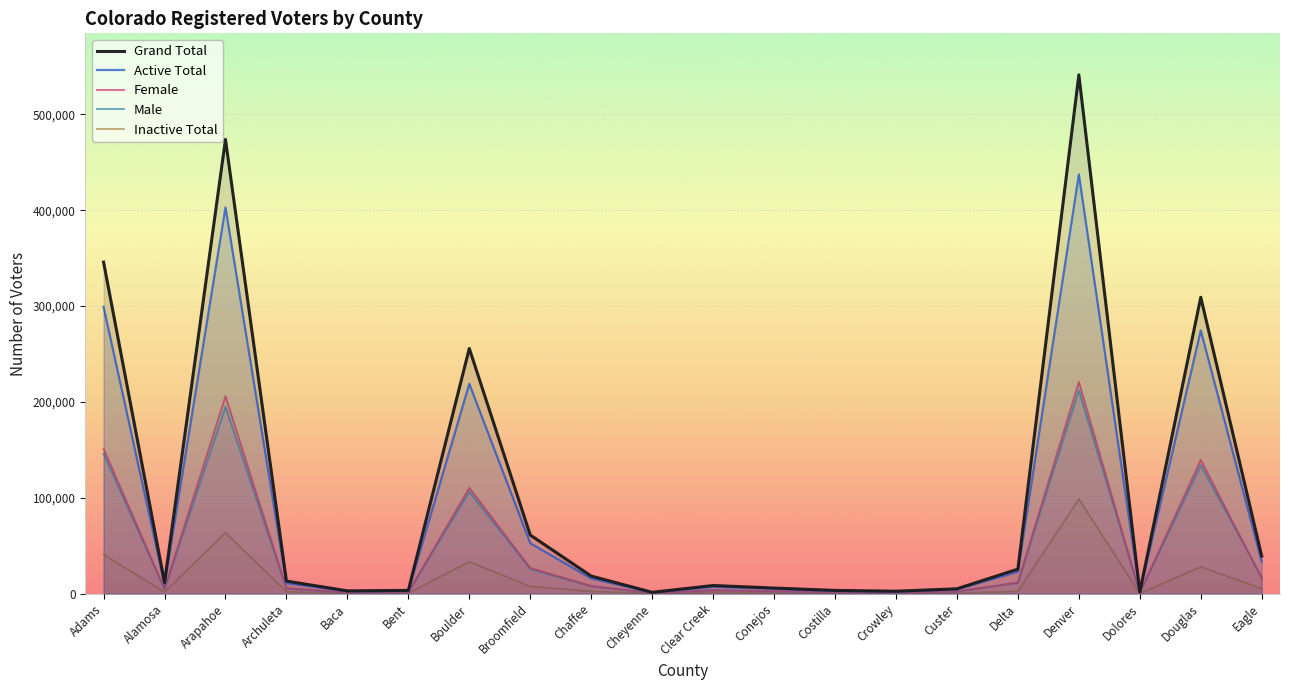

What is the label of the 1st point from the left?

Adams